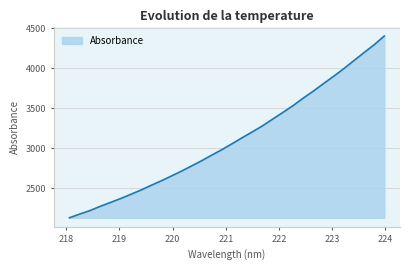

What is the difference between the maximum and minimum values?

2271.9